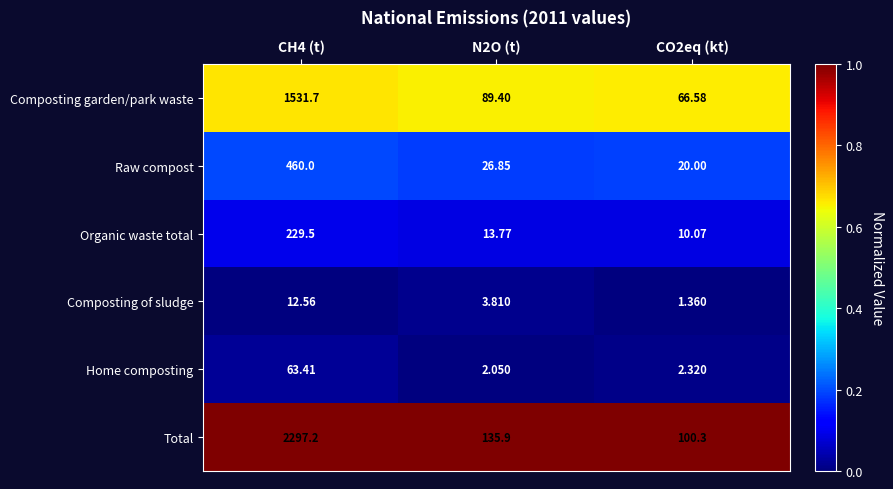

Which series has the widest spread of values?

Total